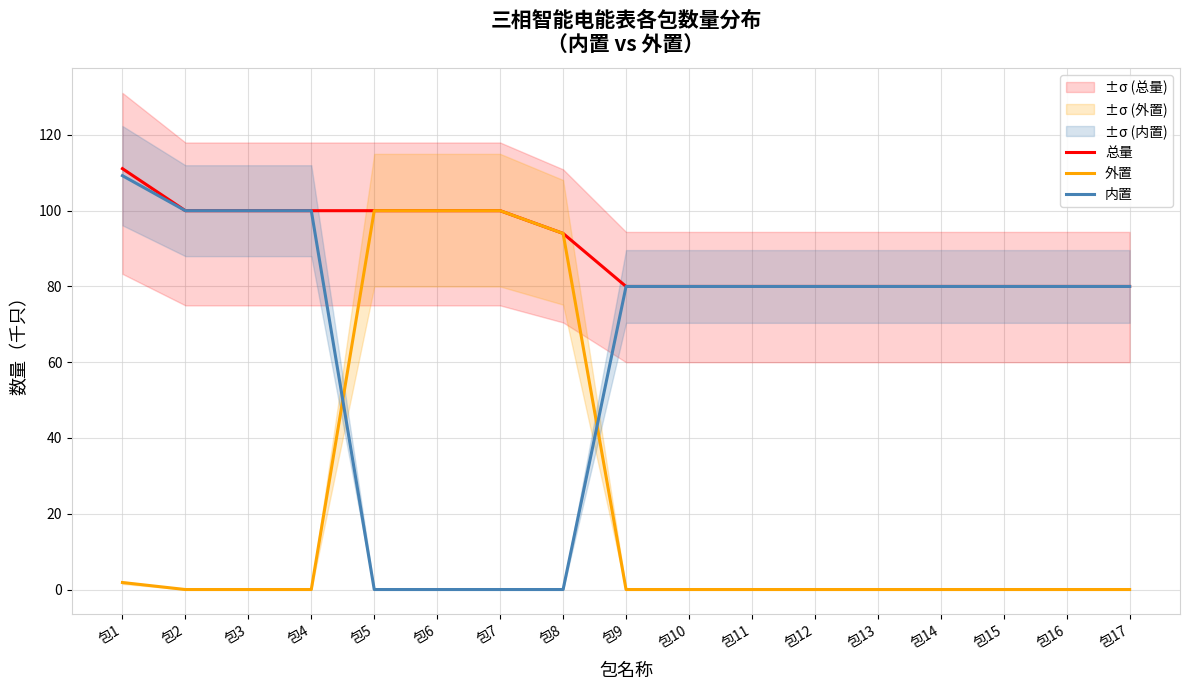

True or false: 总量 and 内置 cross at least once.

False